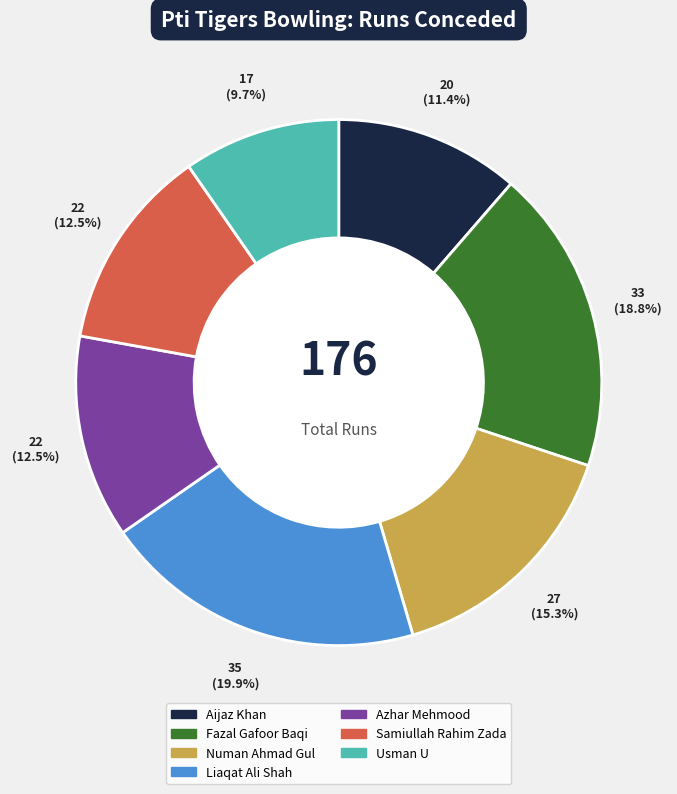

How many slices are in this pie chart?

7